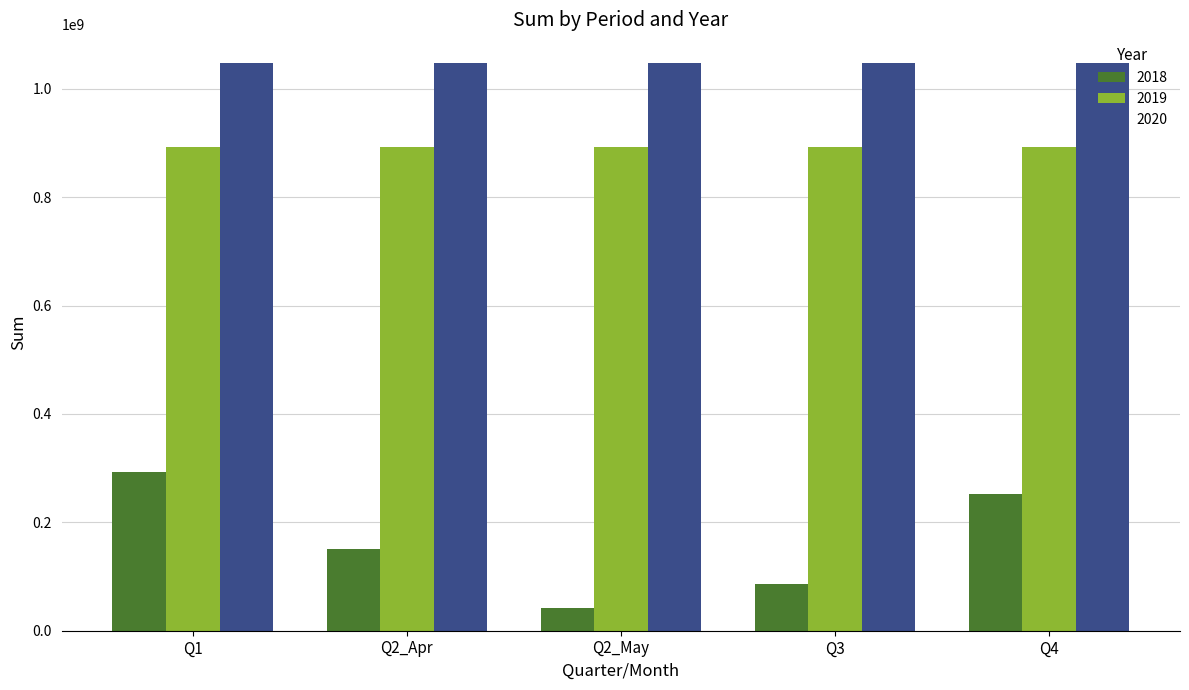

What is the difference between the highest and lowest values at Q2_May?

1005856704